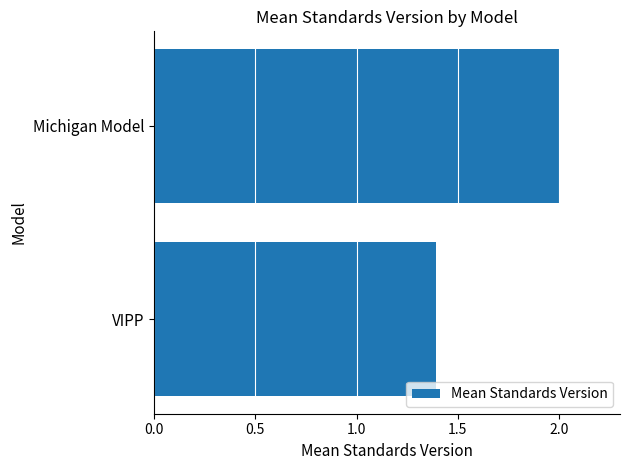

List the labels in order of value, largest first.

Michigan Model, VIPP